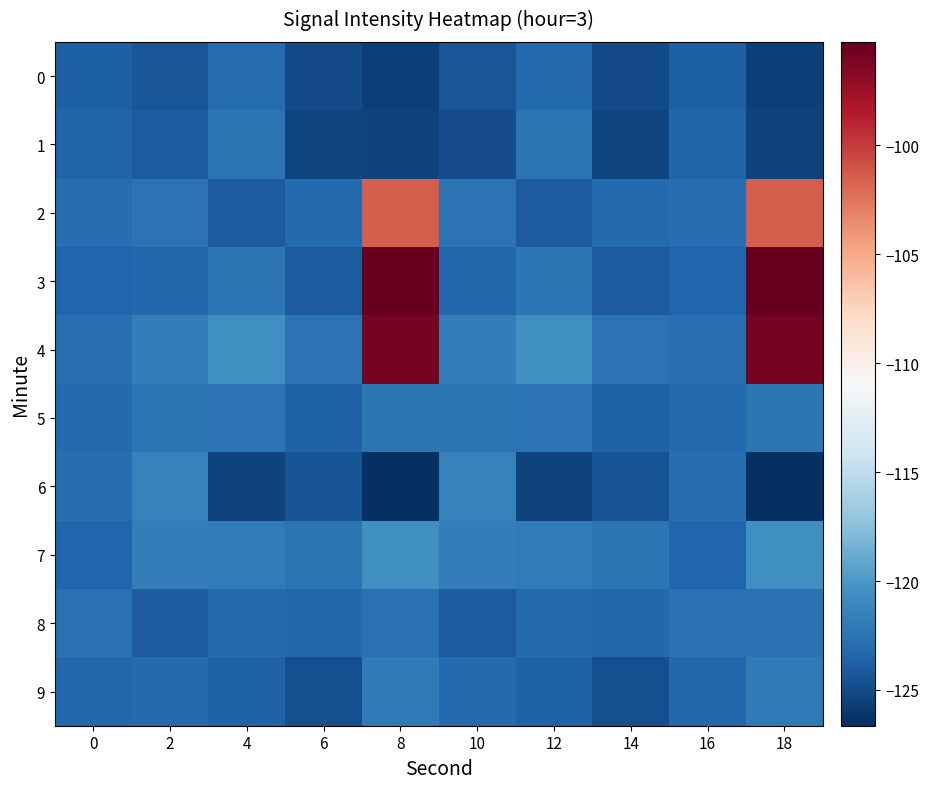

What is the difference between the highest and lowest values at 16?

1.1